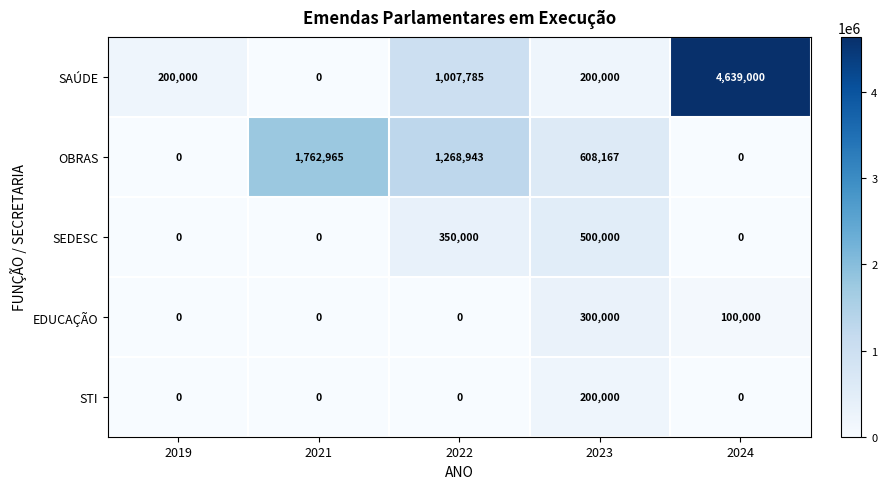

Reading left to right, extract all data points from this chart.

SAÚDE: 2019=200000	2021=0	2022=1007785	2023=200000	2024=4639000
OBRAS: 2019=0	2021=1762965	2022=1268943	2023=608167	2024=0
SEDESC: 2019=0	2021=0	2022=350000	2023=500000	2024=0
EDUCAÇÃO: 2019=0	2021=0	2022=0	2023=300000	2024=100000
STI: 2019=0	2021=0	2022=0	2023=200000	2024=0